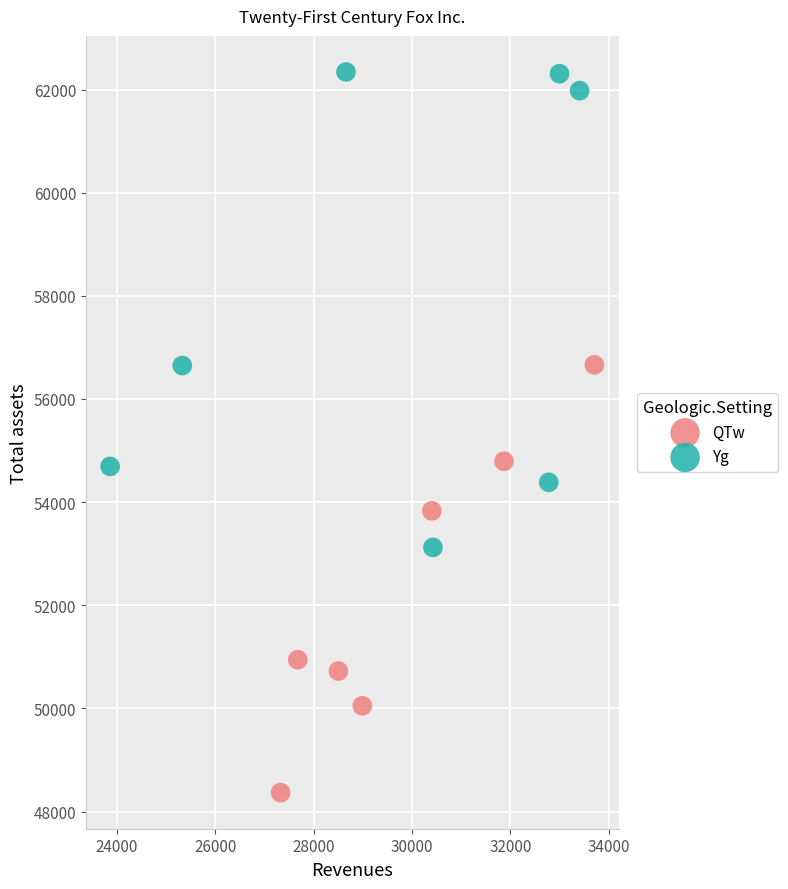

Which series reaches the minimum Y coordinate?

QTw